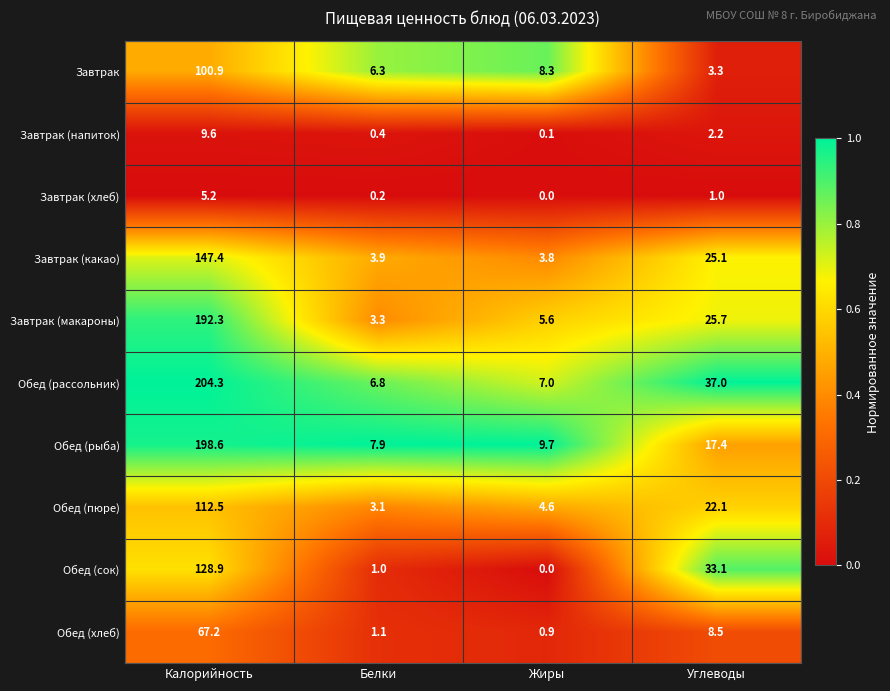

Between Белки and Жиры, which series saw the biggest shift?

Завтрак (макароны)